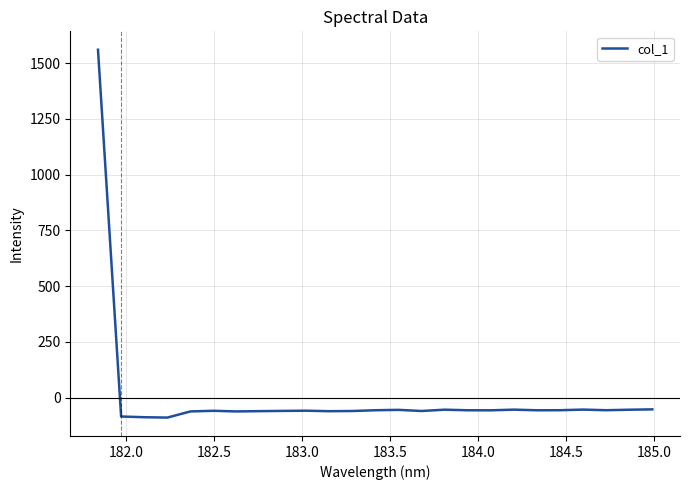

What is the minimum value shown in the chart?

-89.7